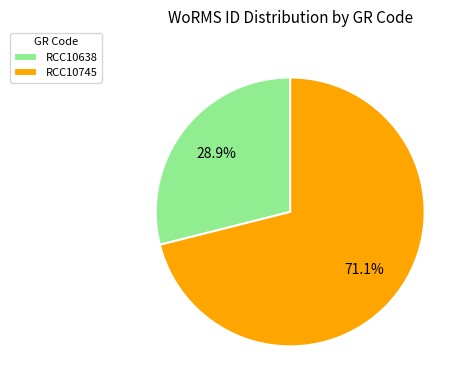

To the nearest percent, what is the average slice percentage?

50%